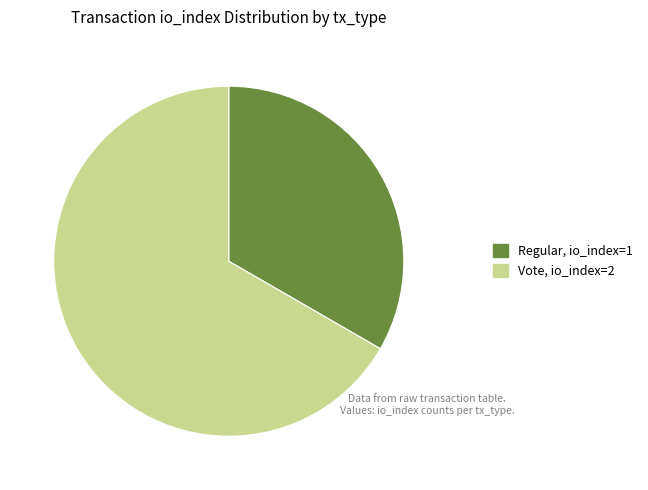

Is there any slice that represents more than half of the pie?

Yes